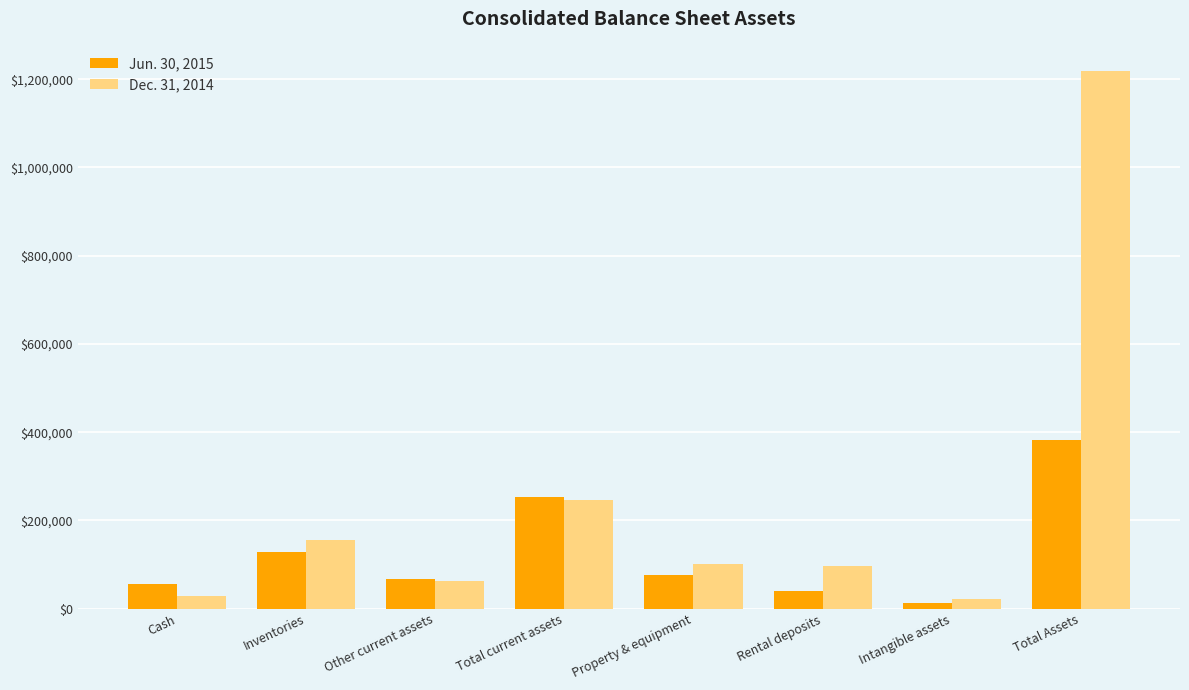

Which series has the largest total across all categories?

Dec. 31, 2014